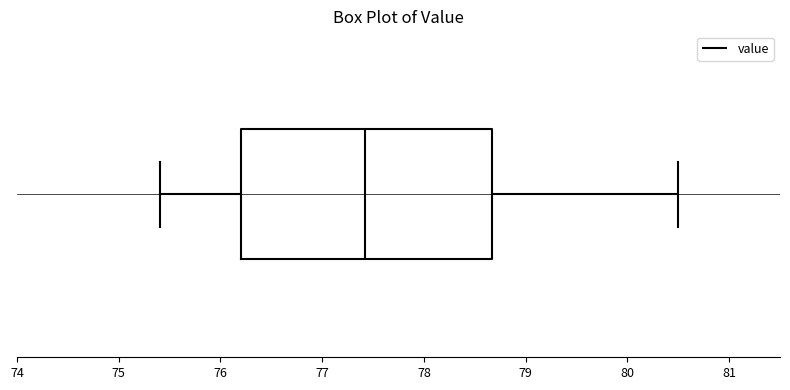

Transcribe this box plot: give where the median line is, the range the box spans, and where the two whiskers end, as read against the x-axis. The values are not printed on the chart, so give them approximately, as read against the axis.

median 77.4, box 76.2 to 78.7, whiskers 75.4 to 80.5